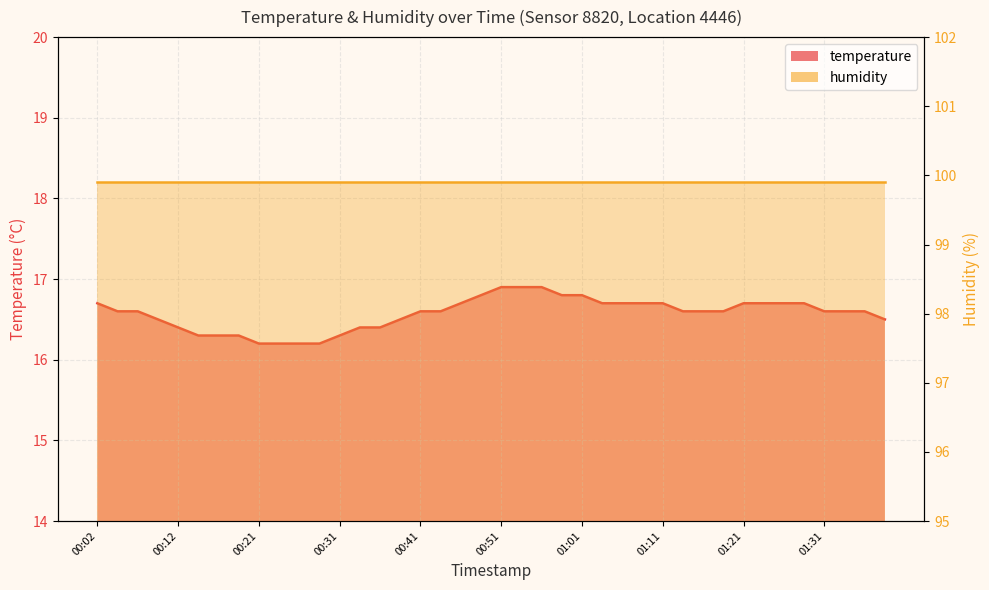

What is the minimum value shown in the chart?

16.2